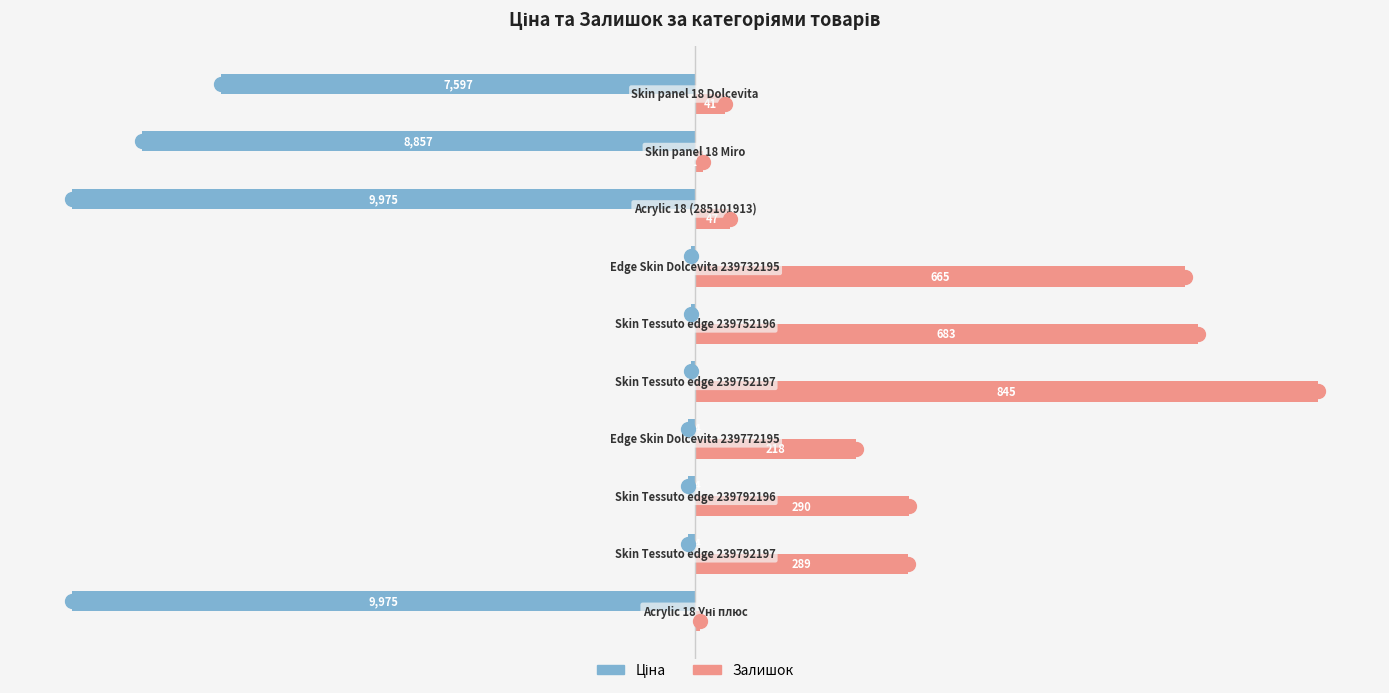

What are all the series names shown in the legend?

Ціна, Залишок